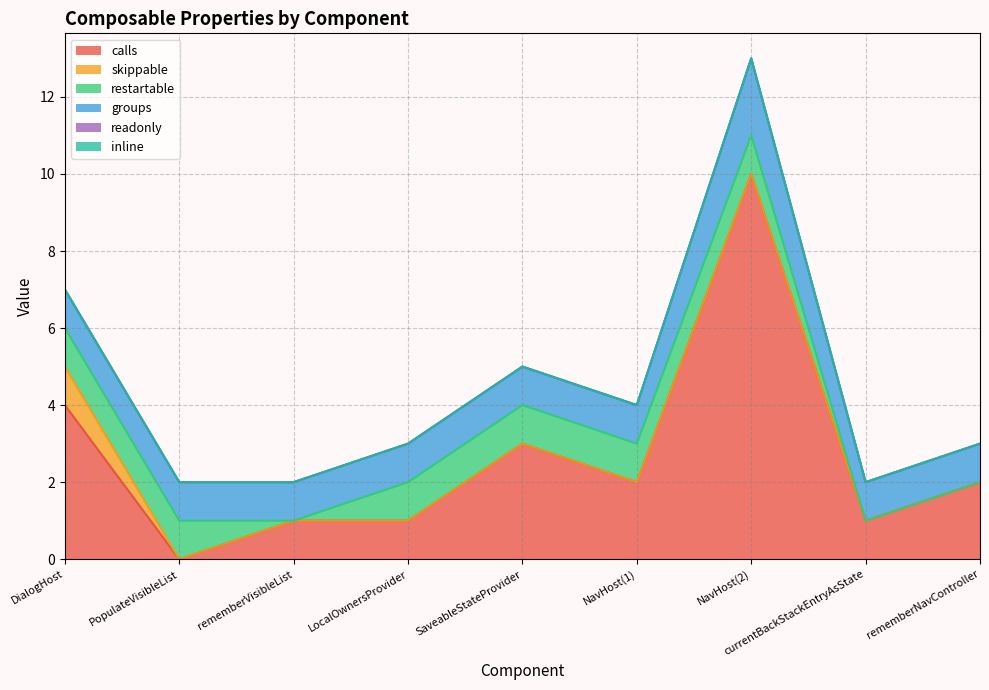

The value of groups at currentBackStackEntryAsState is 1. True or false?

False